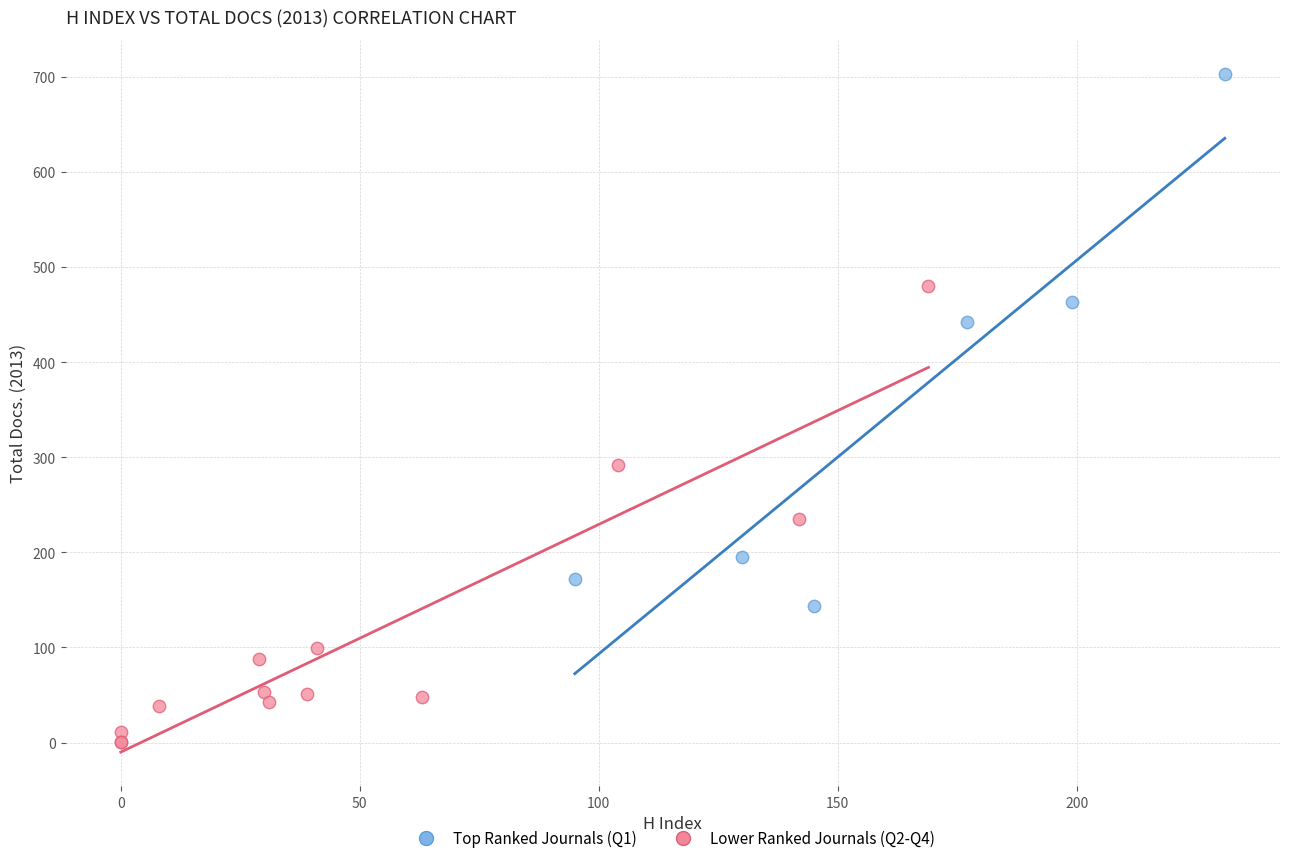

Which series has the largest Y range (max minus min)?

Top Ranked Journals (Q1)